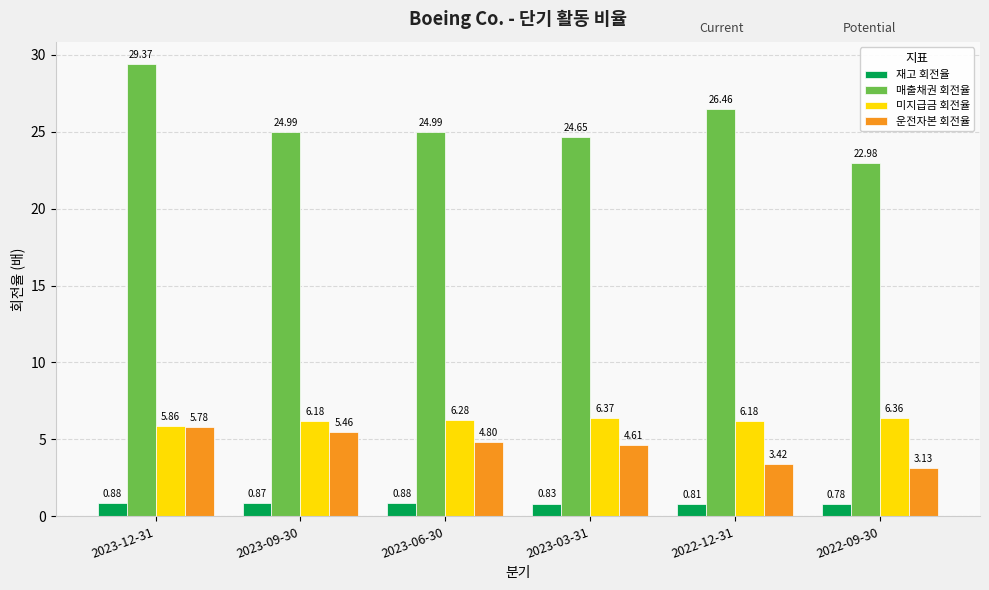

Rank the series at 2023-09-30 from lowest to highest value.

재고 회전율, 운전자본 회전율, 미지급금 회전율, 매출채권 회전율